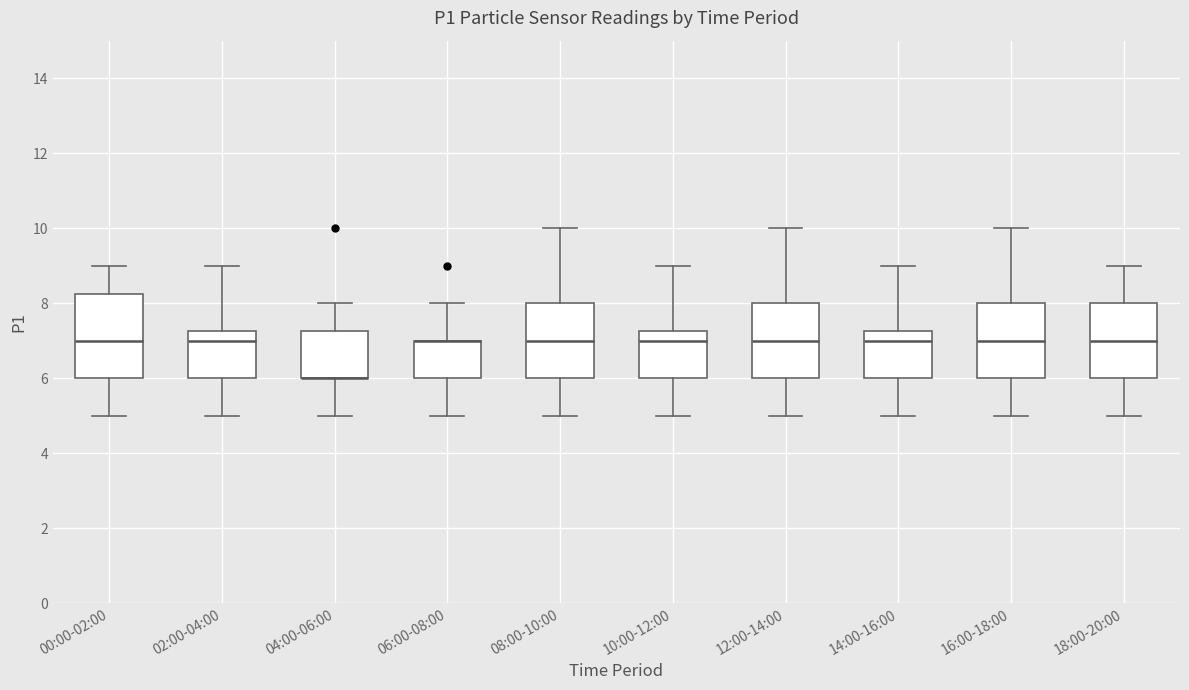

Where does the median line of the box for 16:00-18:00 sit on the y-axis? The values are not printed on the chart, so give them approximately, as read against the axis.

7.0